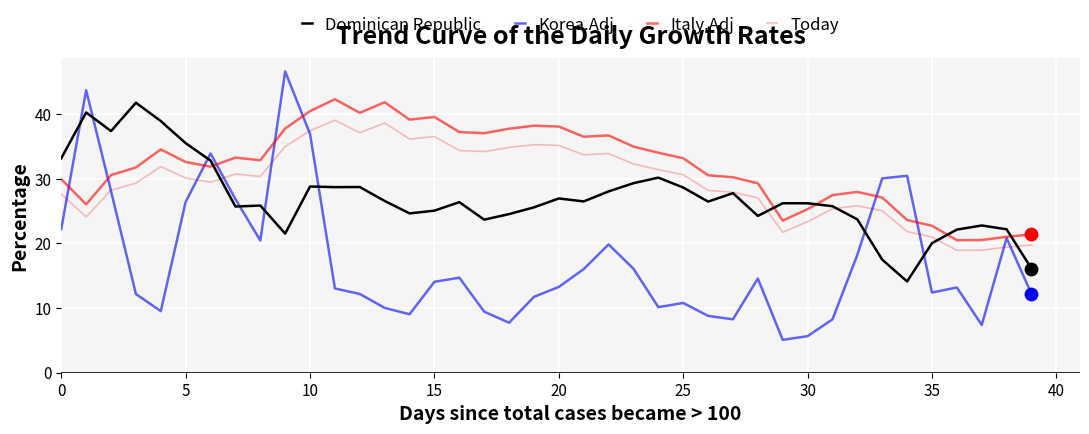

List the series in order of their overall mean, highest first.

Italy.Adj, Today, Dominican Republic, Korea.Adj